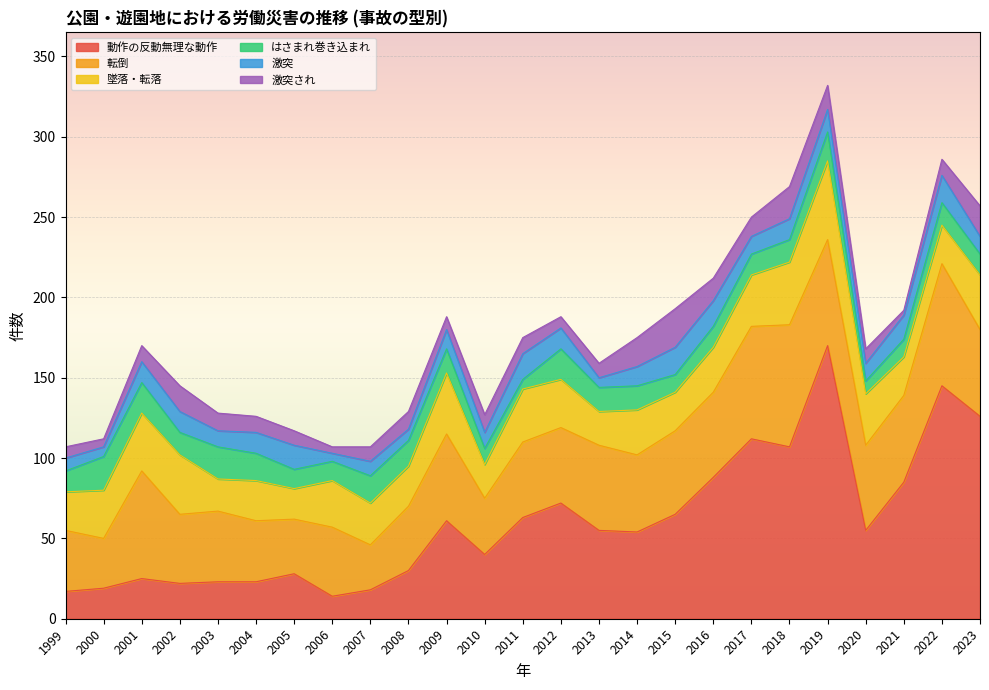

At which label does 墜落・転落 first exceed 28?

2000